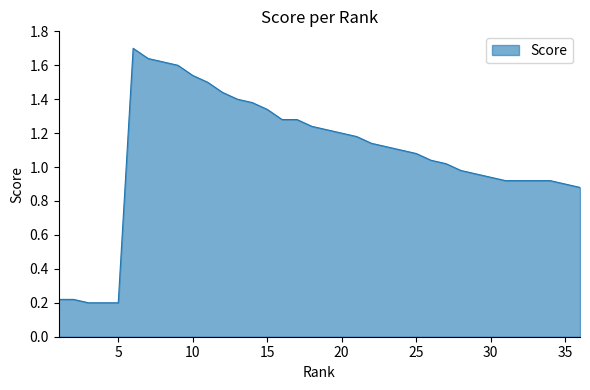

What is the greatest value displayed?

1.7